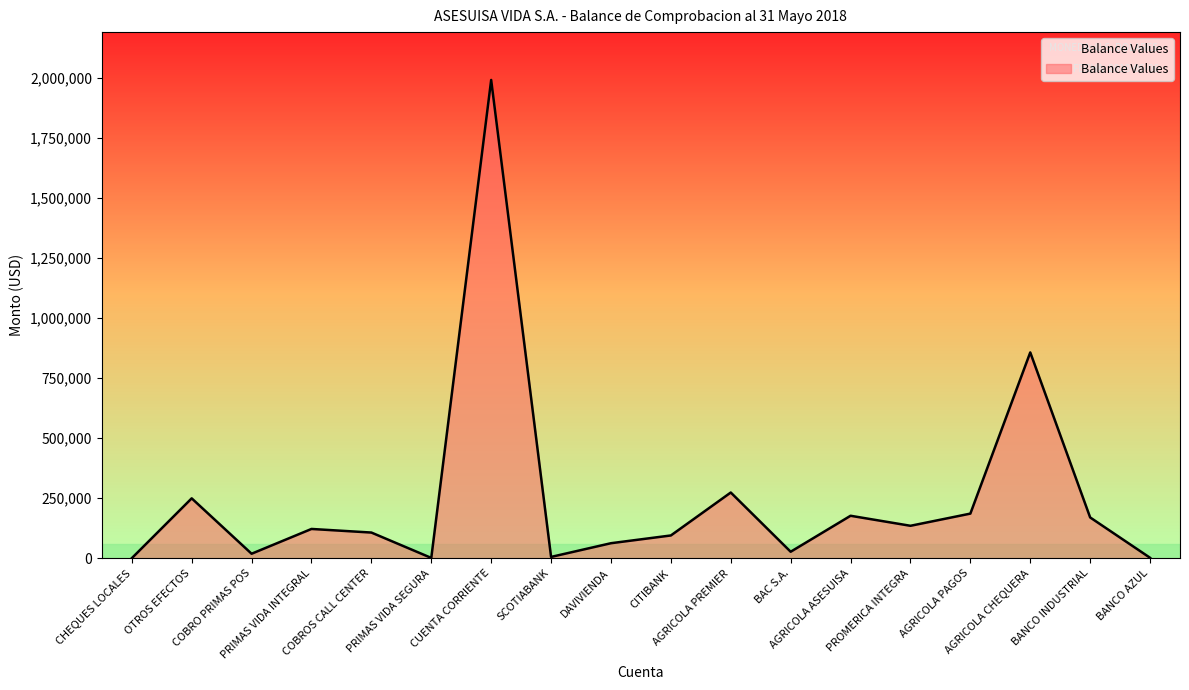

Which has a higher value, PRIMAS VIDA SEGURA or DAVIVIENDA?

DAVIVIENDA